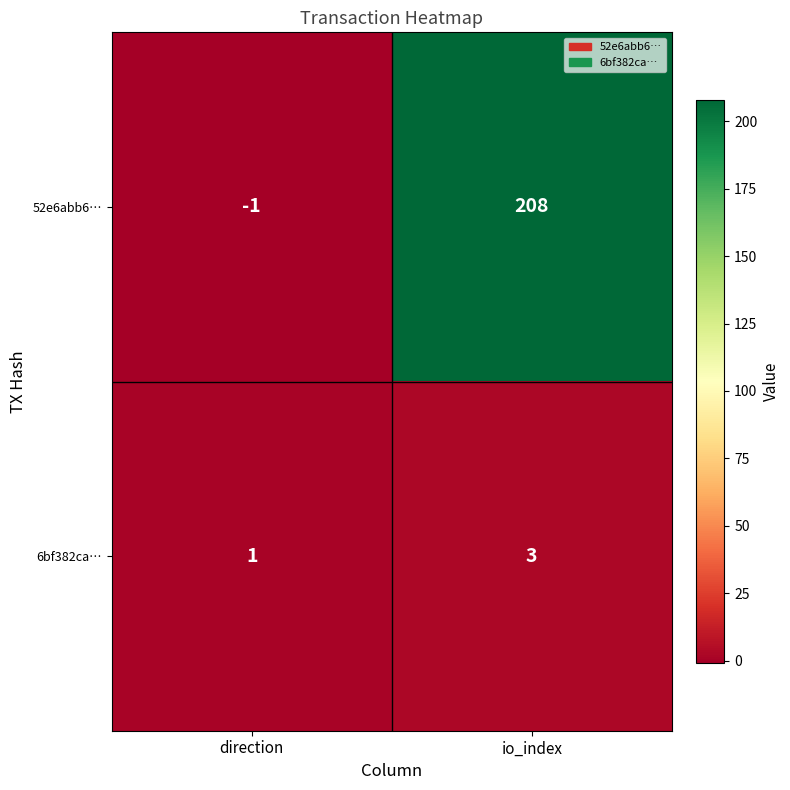

What is the maximum value shown in the chart?

208